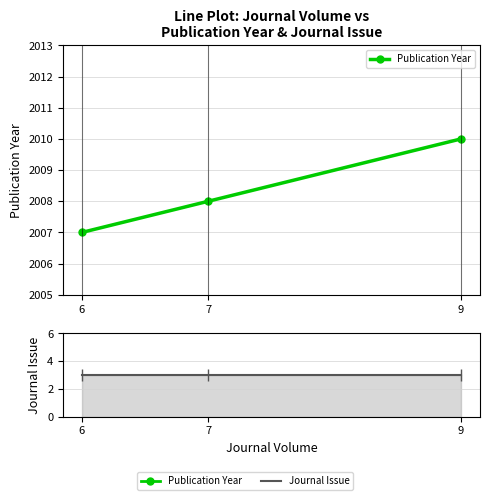

What is the difference between the maximum and second lowest values in the Publication Year series?

2